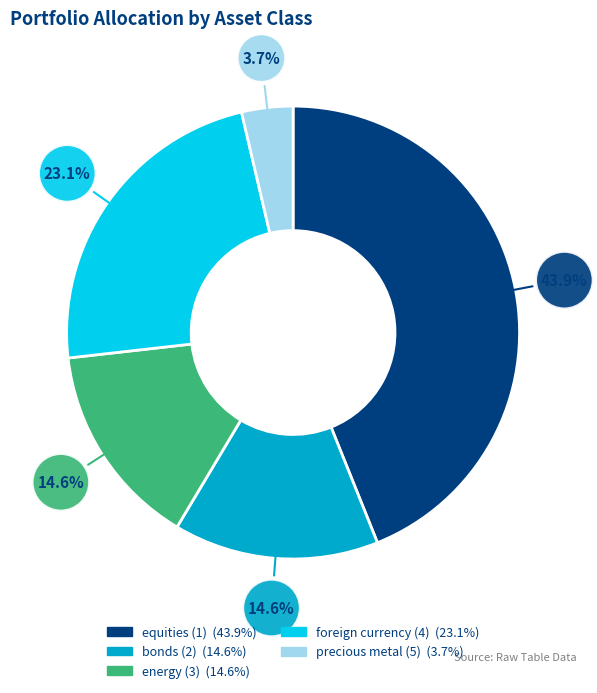

To the nearest percent, what is the difference between the largest and smallest slice percentages?

40%